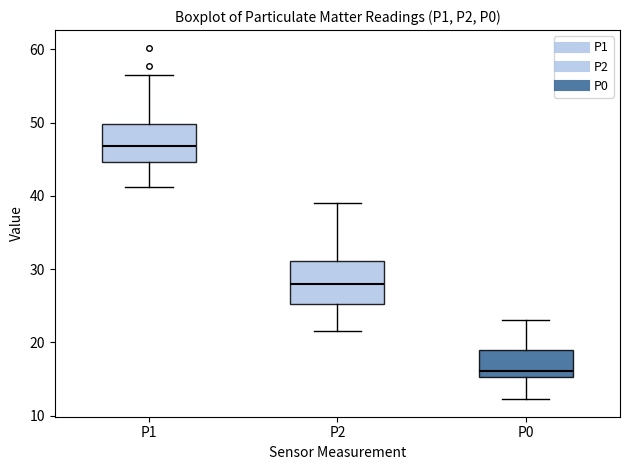

Where does the median line of the box for P2 sit on the y-axis? The values are not printed on the chart, so give them approximately, as read against the axis.

28